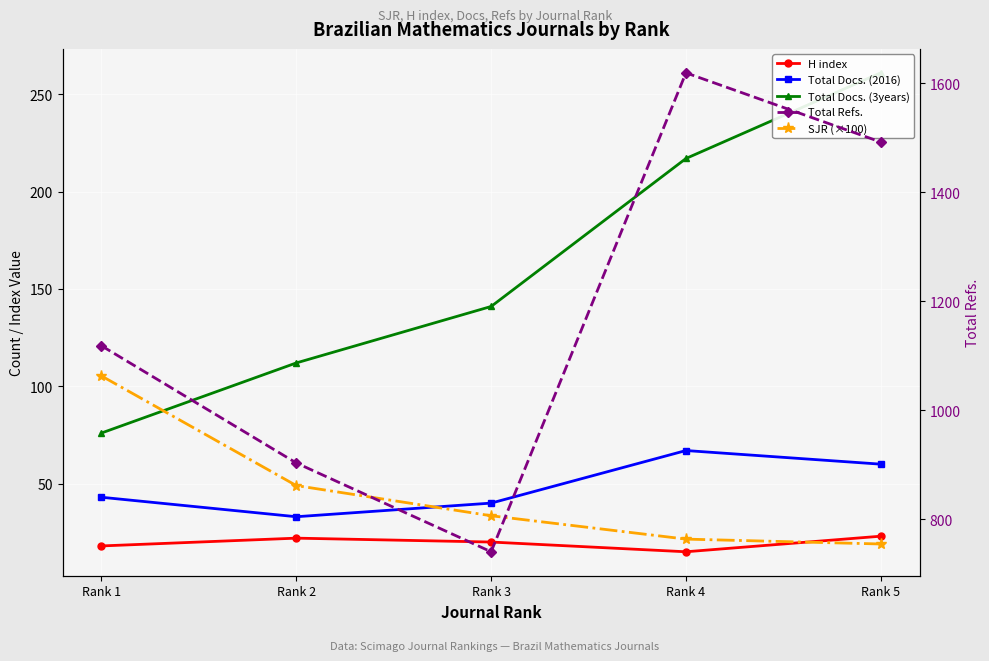

Which has a higher value, Rank 4 or Rank 1?

Rank 1